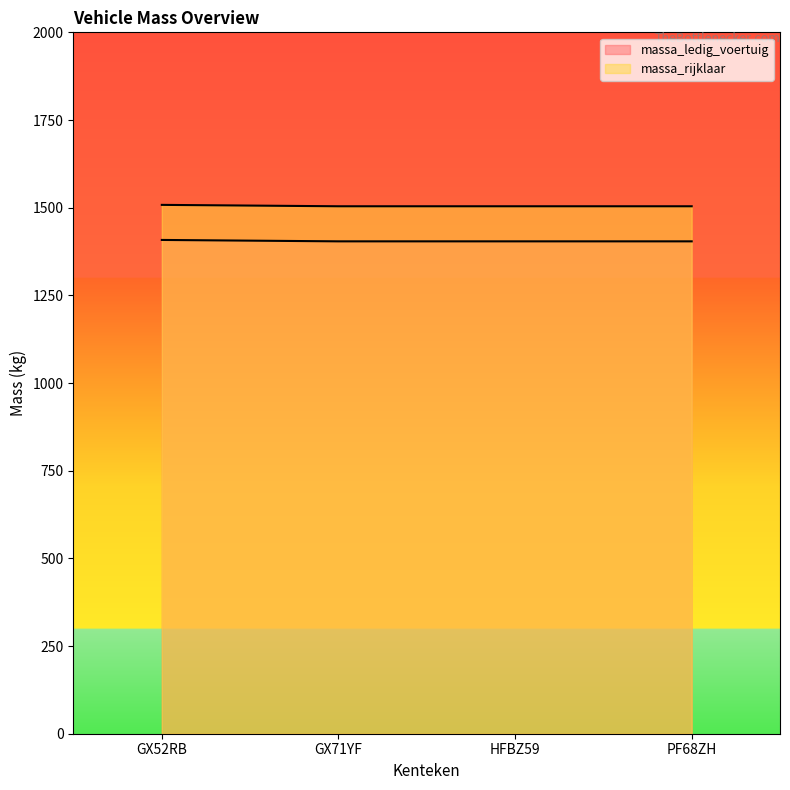

True or false: massa_ledig_voertuig and massa_rijklaar cross at least once.

False